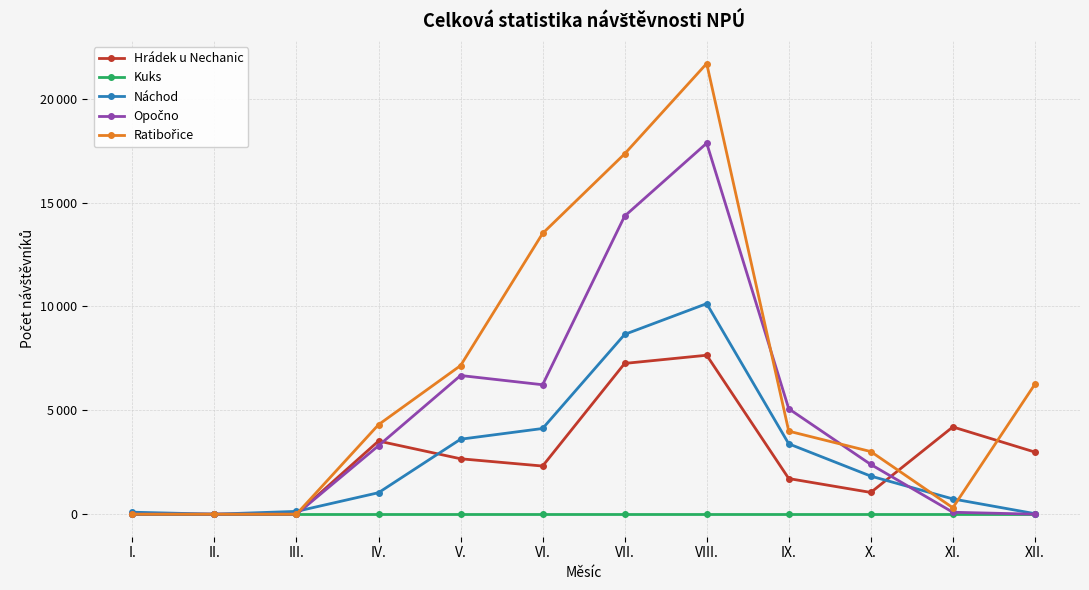

Between XI. and X., which is larger?

XI.